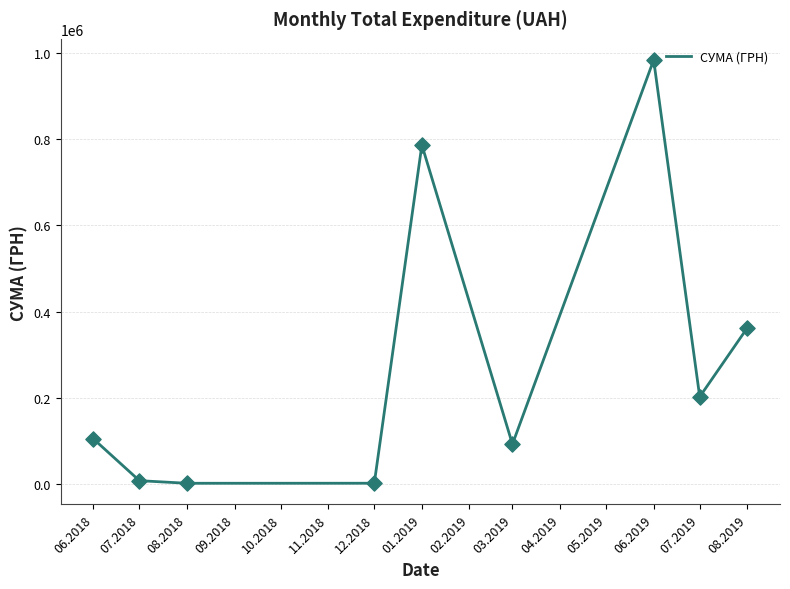

What is the ratio of the value at 01.2019 to the value at 03.2019?

8.6